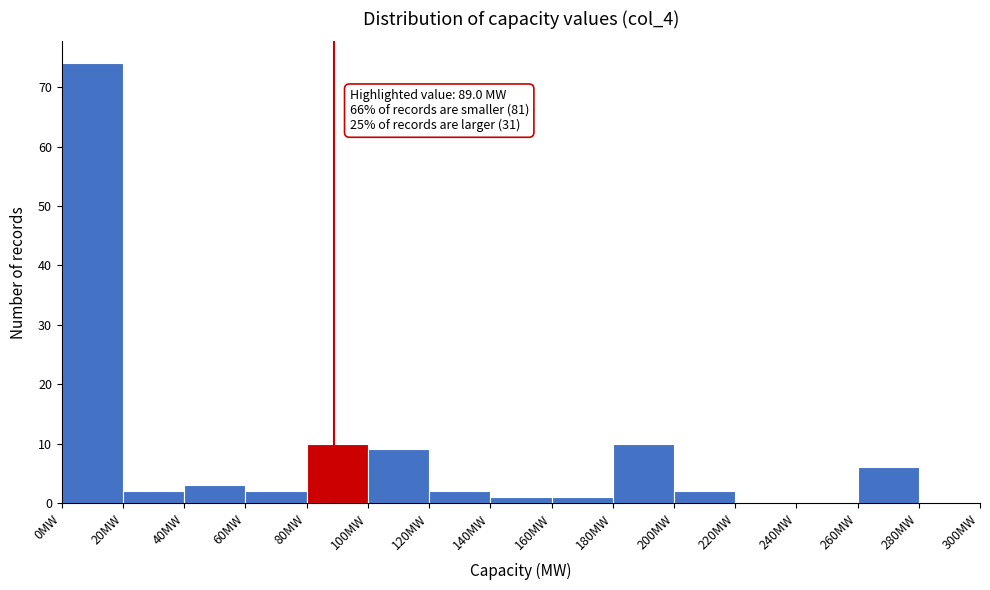

Over which range of the x-axis is the bar tallest?

0 to 20